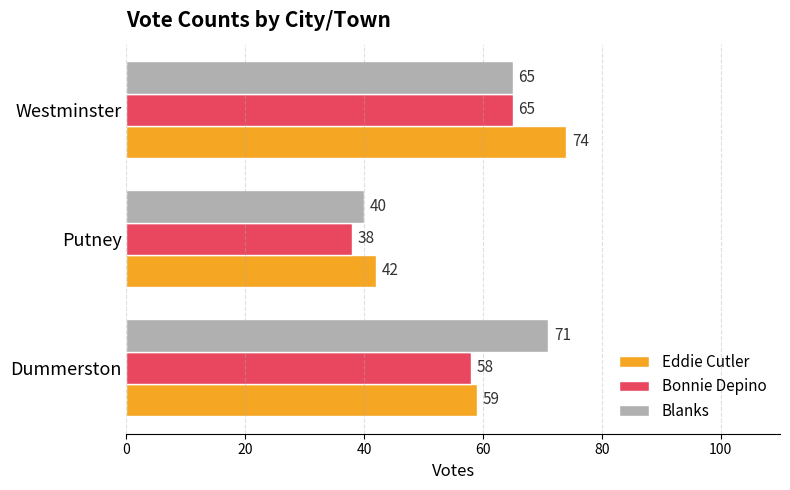

At which category is the sum across all series the highest?

Westminster